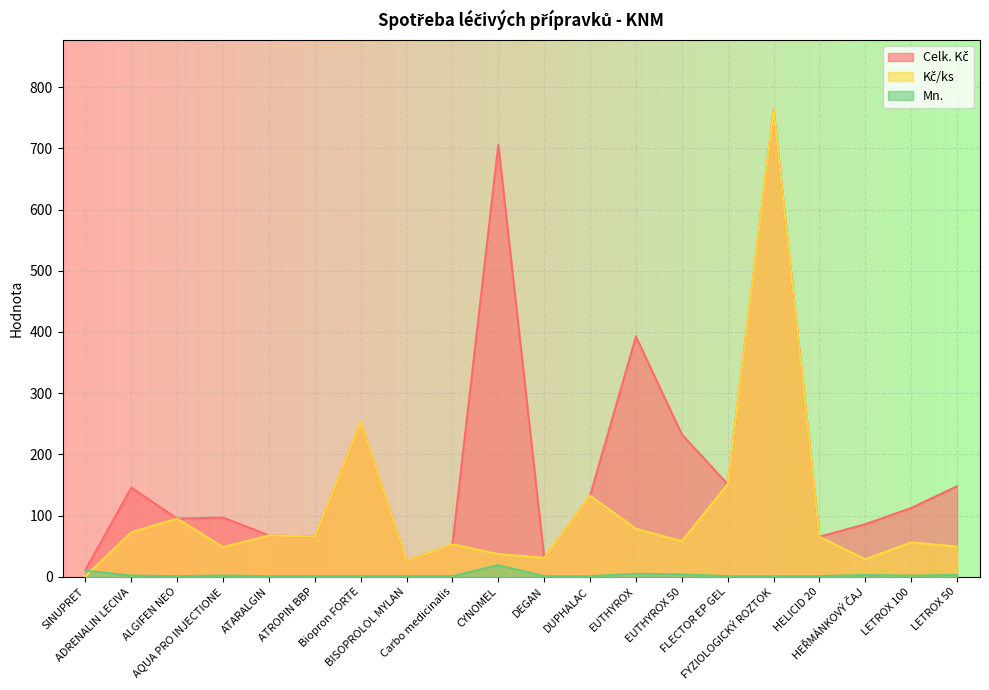

Reading right to left, extract all data points from this chart.

Celk. Kč: 147.9	112.5	85.8	65.4	762.3	151.2	232.7	392.5	132.3	30.9	706.0	53.0	26.1	253.1	65.7	67.6	96.8	95.1	145.7	11.3
Kč/ks: 49.3	56.2	28.6	65.4	762.3	151.2	58.2	78.5	132.3	30.9	37.2	53.0	26.1	253.1	65.7	67.6	48.4	95.1	72.8	1.1
Mn.: 3.0	2.0	3.0	1.0	1.0	1.0	4.0	5.0	1.0	1.0	19.0	1.0	1.0	1.0	1.0	1.0	2.0	1.0	2.0	10.0